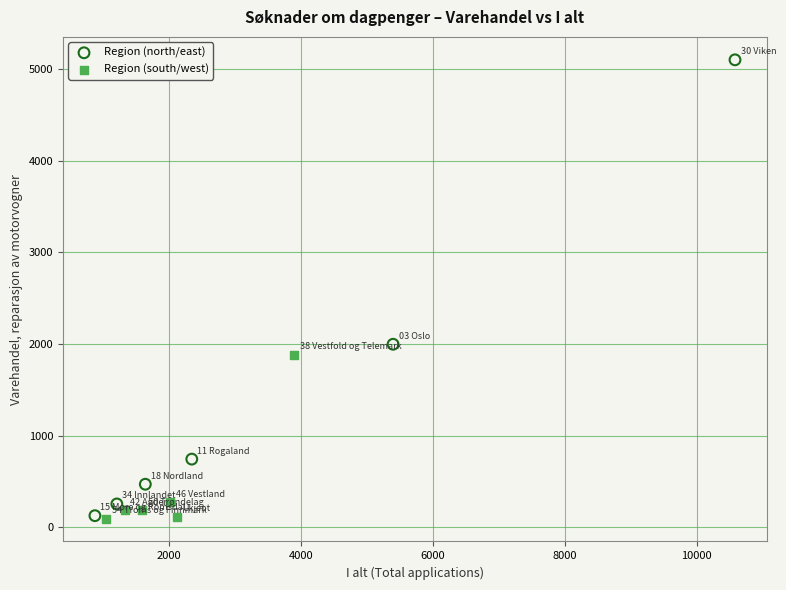

Which series contains the highest Y value?

Region (north/east)